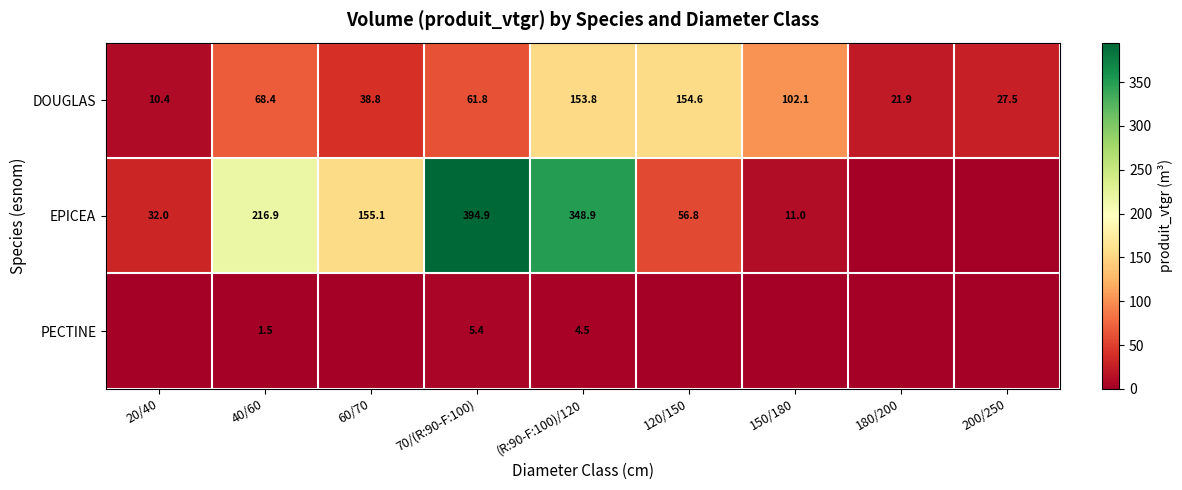

Read the DOUGLAS value at 150/180.

102.1